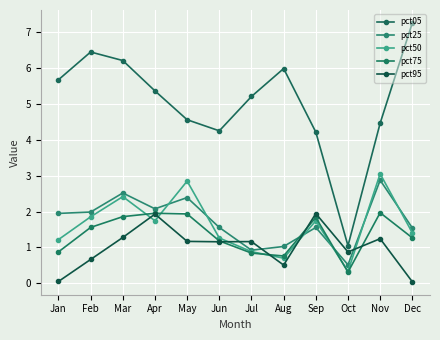

Is it true that pct05 equals 3.3 at Aug?

False